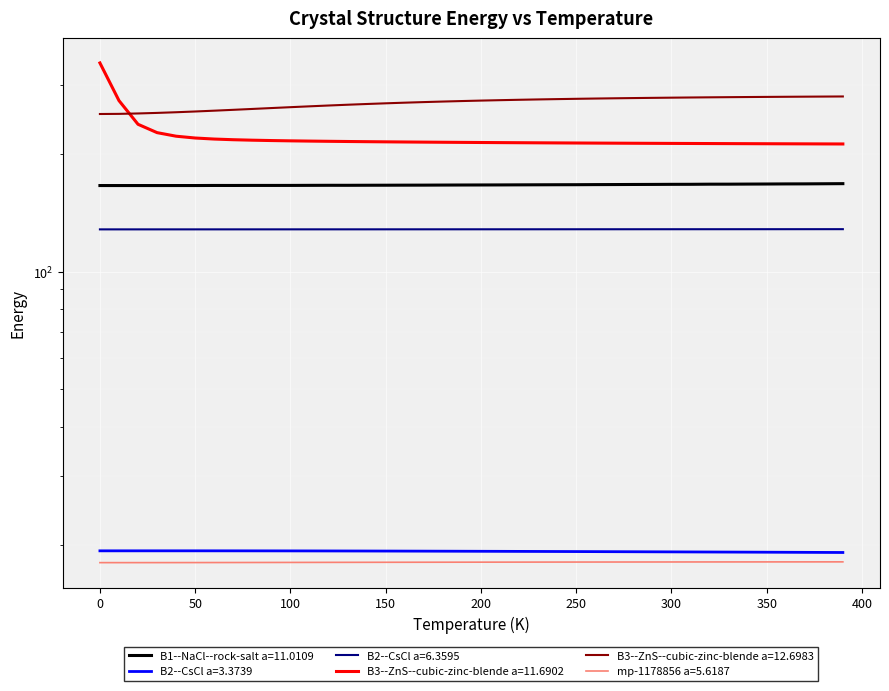

What is the approximate value of mp-1178856 a=5.6187 at 30.0?

18.0